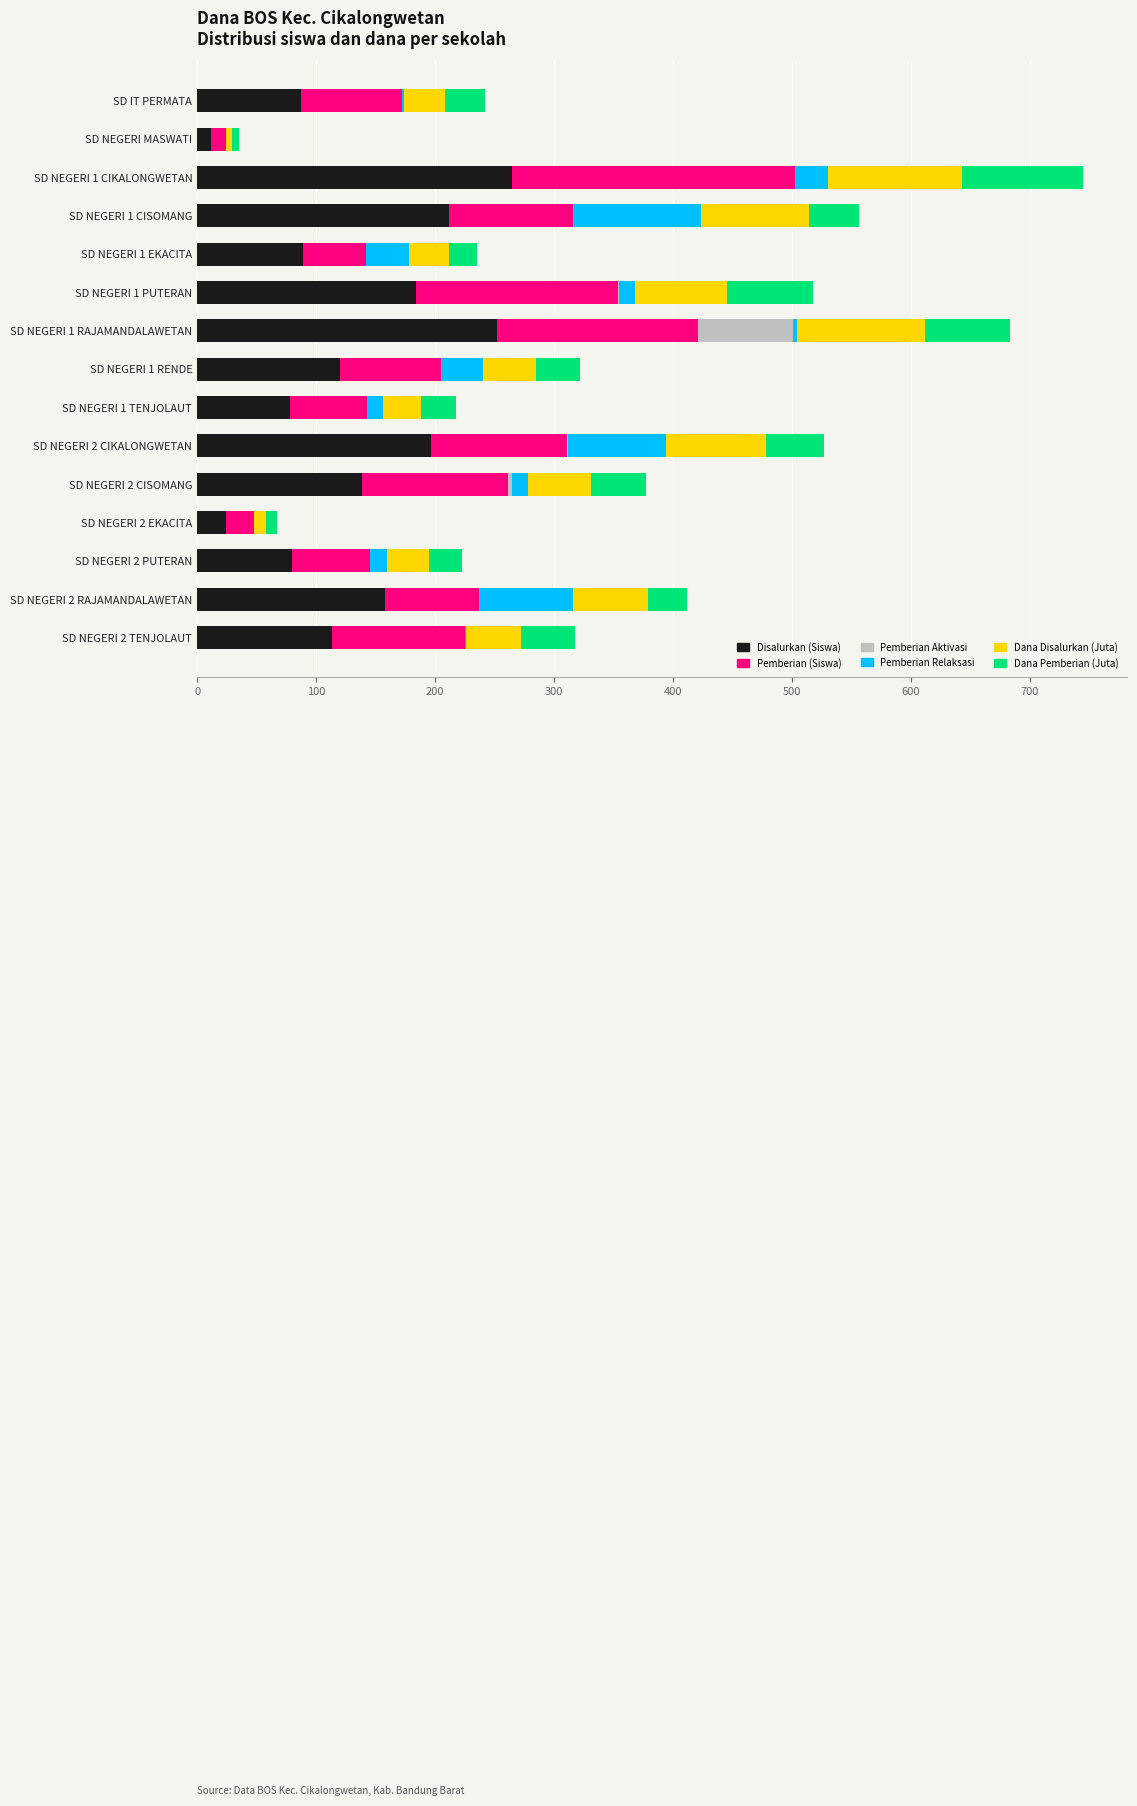

What is the total value across all series at SD NEGERI 1 CISOMANG?

556.5